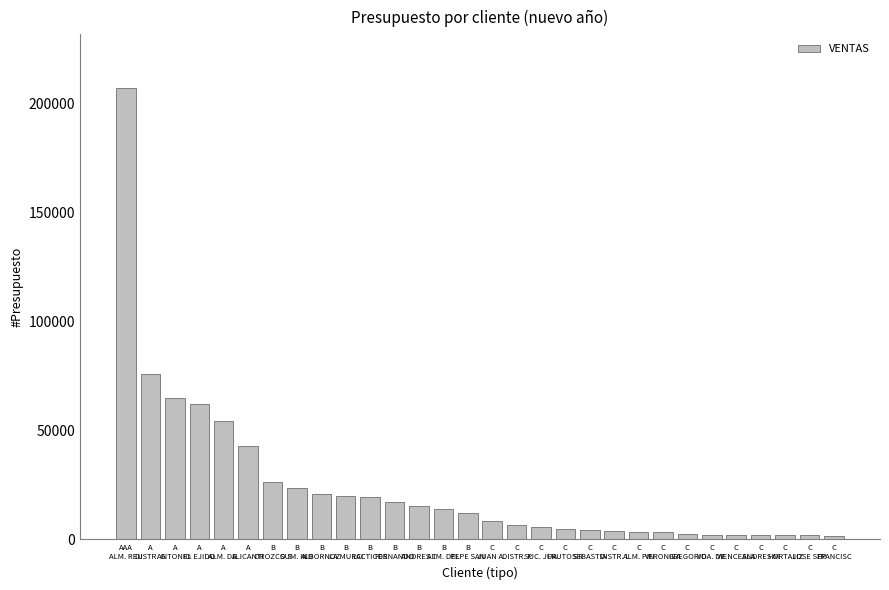

What is the average value?

24204